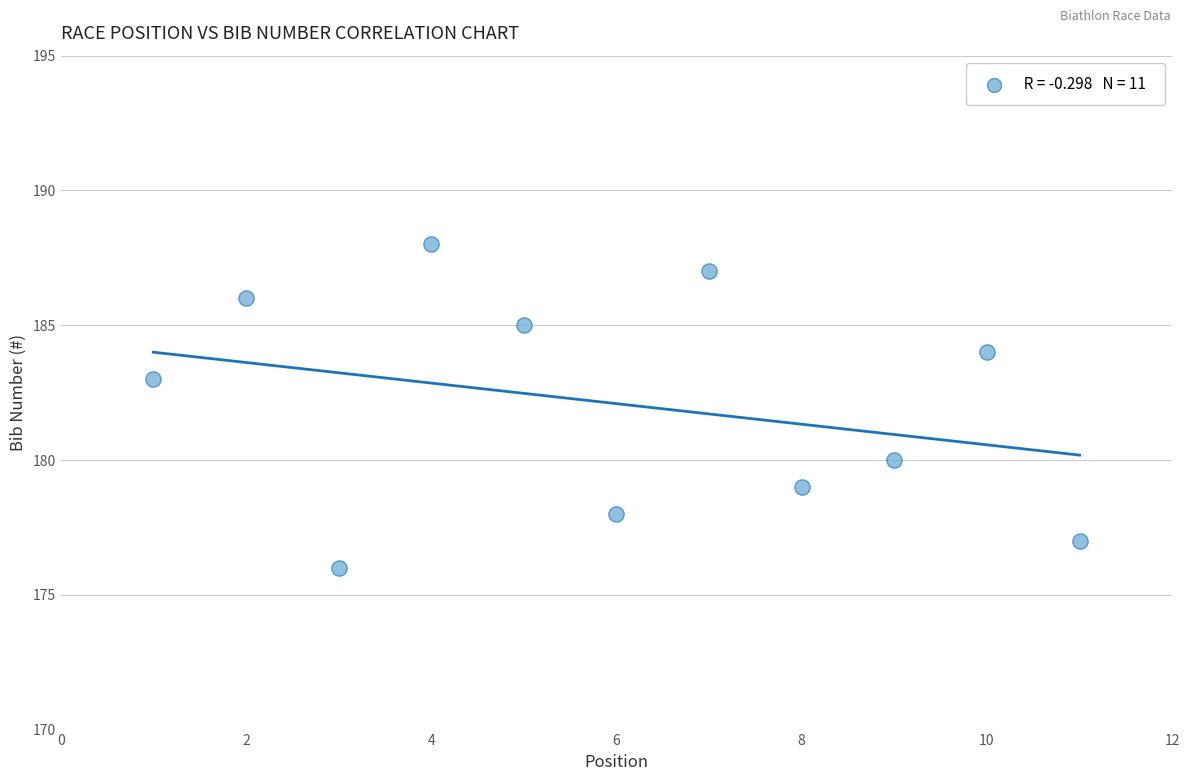

What is the range of X values (max minus min)?

10